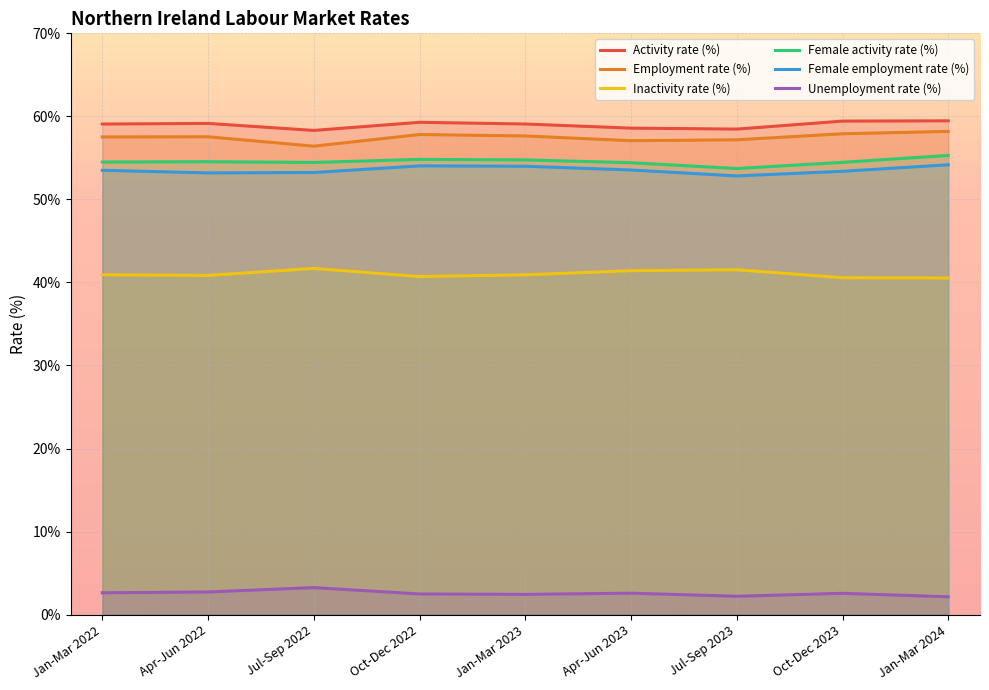

How many data points in Female employment rate (%) are above 53?

8